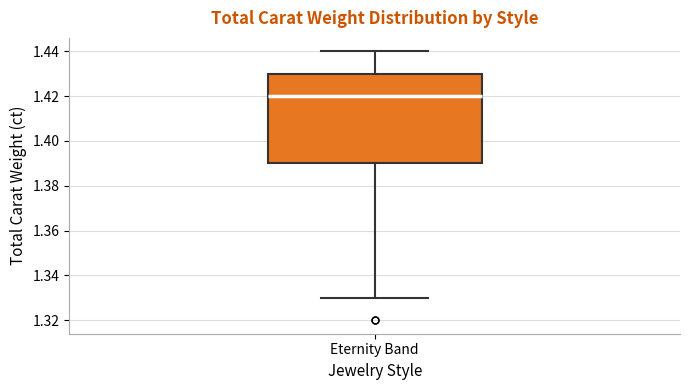

Where does the upper whisker of the box for Eternity Band end on the y-axis? The values are not printed on the chart, so give them approximately, as read against the axis.

1.44